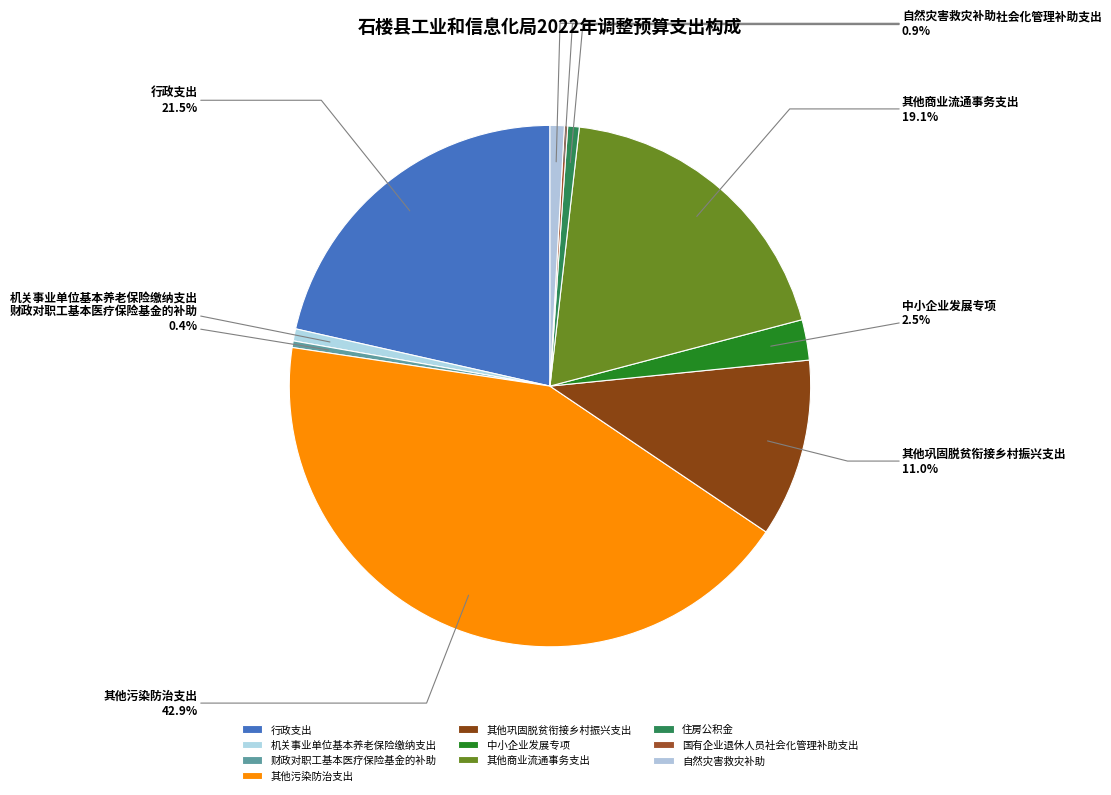

Does any single category account for the majority?

No